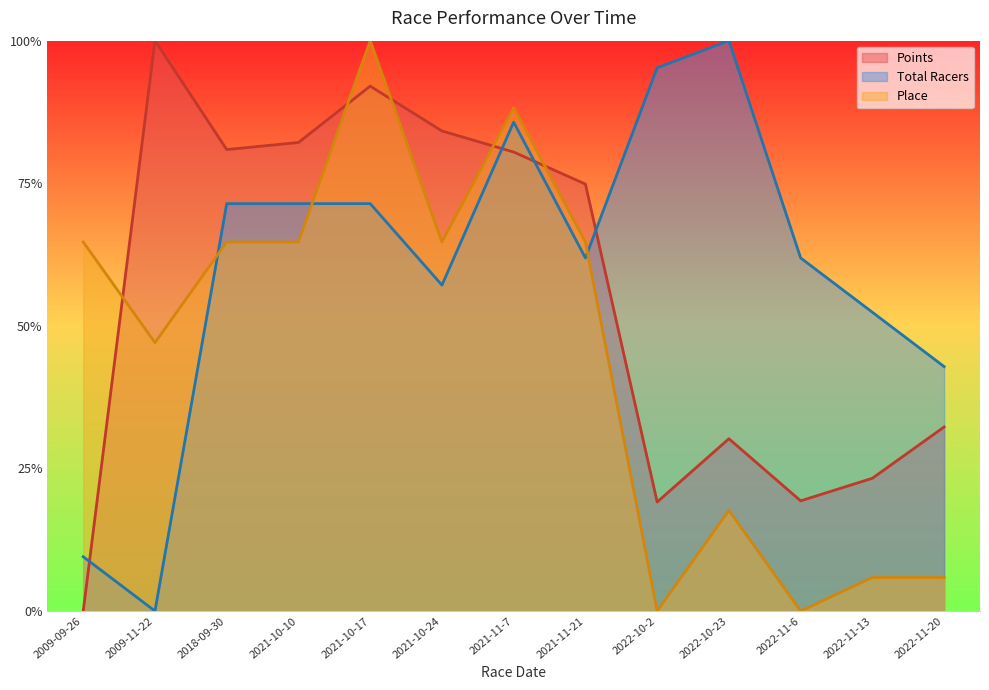

List the labels in order of Total Racers value, smallest first.

2009-11-22, 2009-09-26, 2022-11-20, 2022-11-13, 2021-10-24, 2021-11-21, 2022-11-6, 2018-09-30, 2021-10-10, 2021-10-17, 2021-11-7, 2022-10-2, 2022-10-23